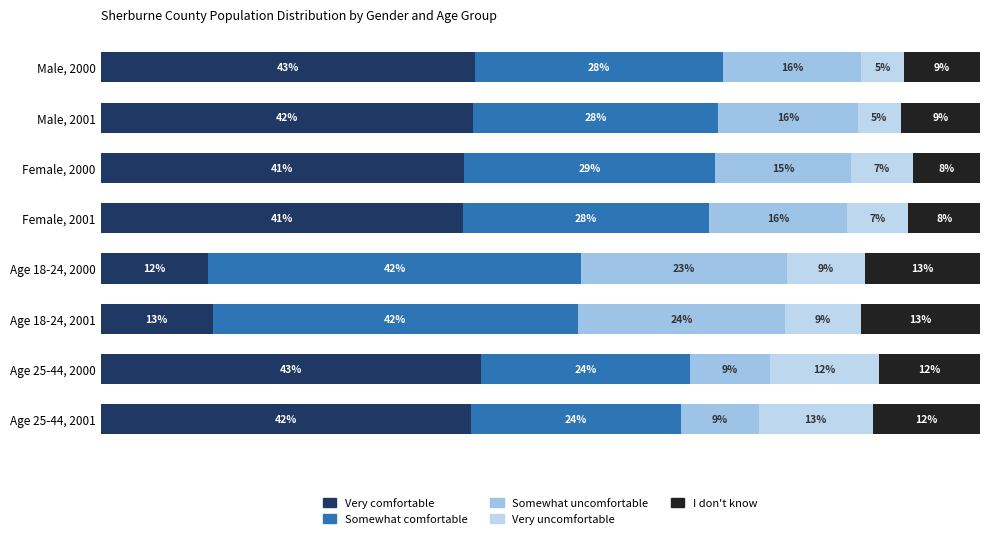

How many categories are shown in the chart?

8